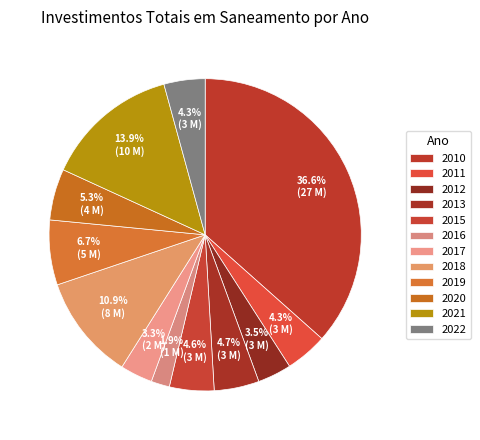

To the nearest percent, what percentage of the pie is 2018?

11%